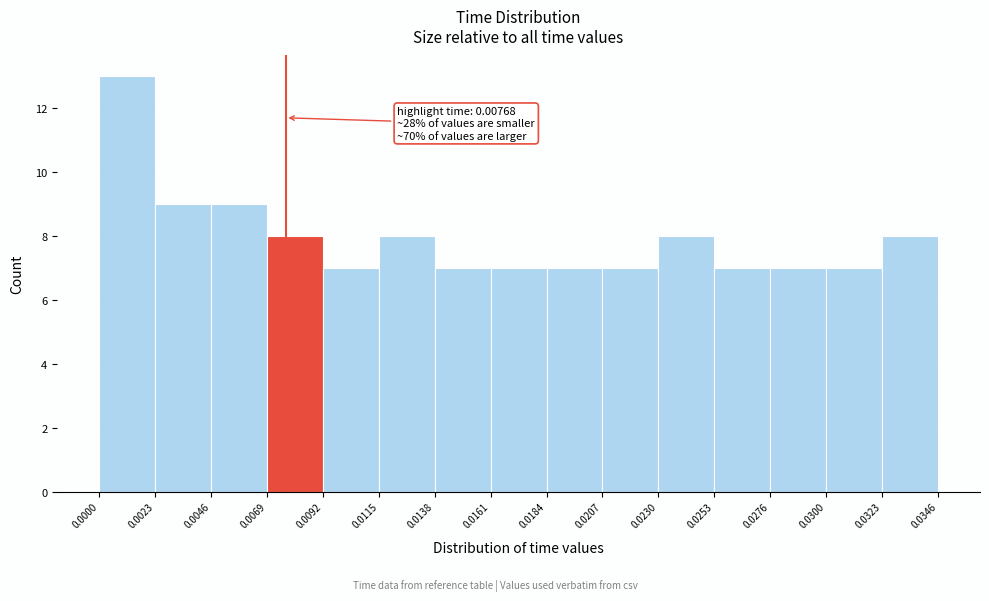

Which range on the x-axis has the tallest bar?

0.0000 to 0.0023